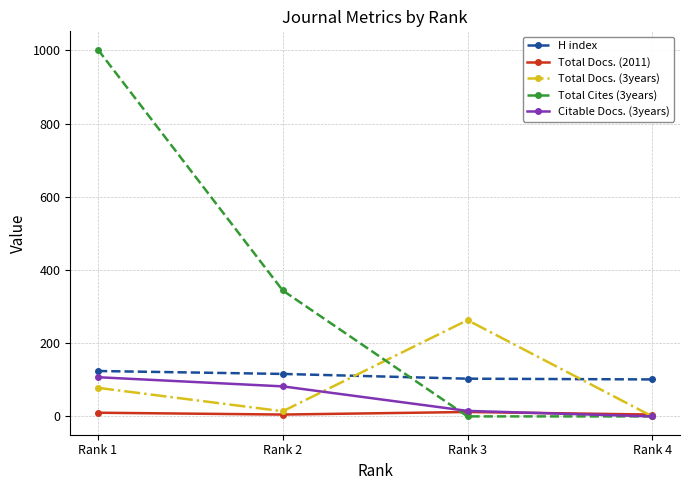

What is the difference between the second highest and minimum values in the Citable Docs. (3years) series?

82